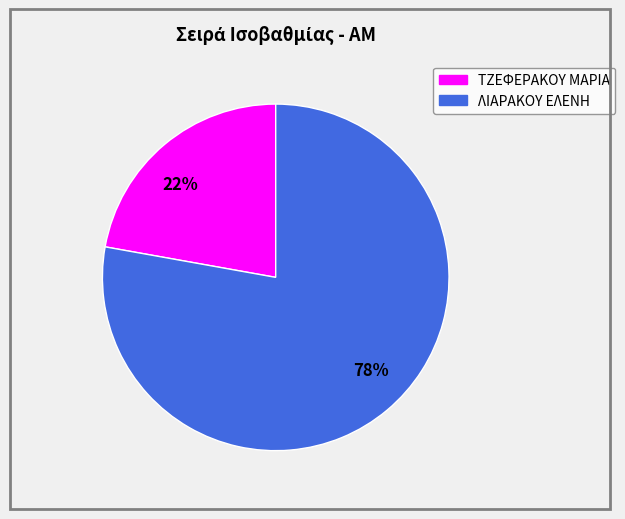

Is there a majority slice in this chart?

Yes